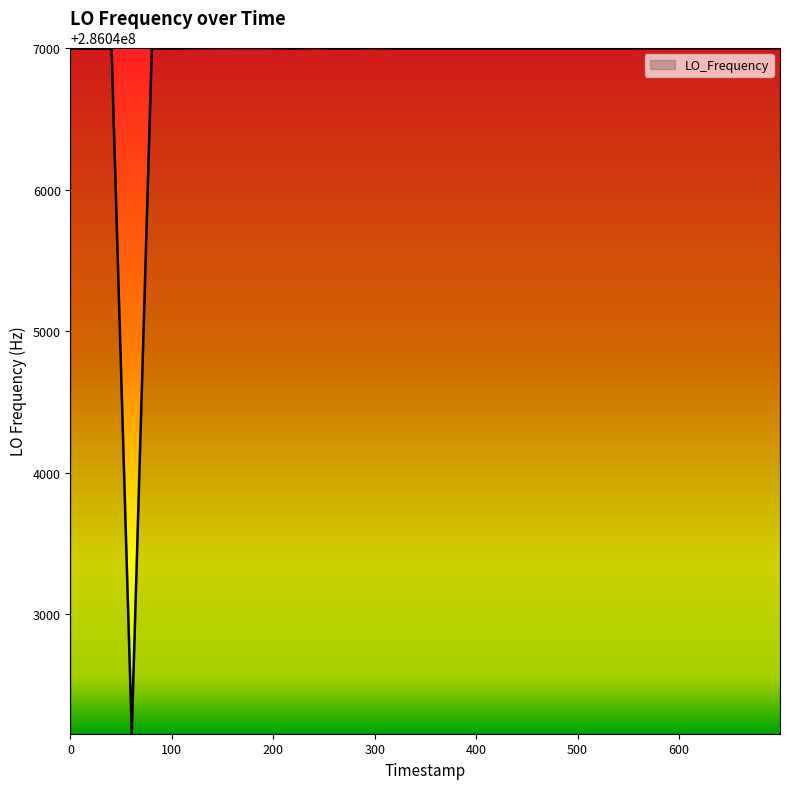

What is the minimum value shown in the chart?

286042159.8